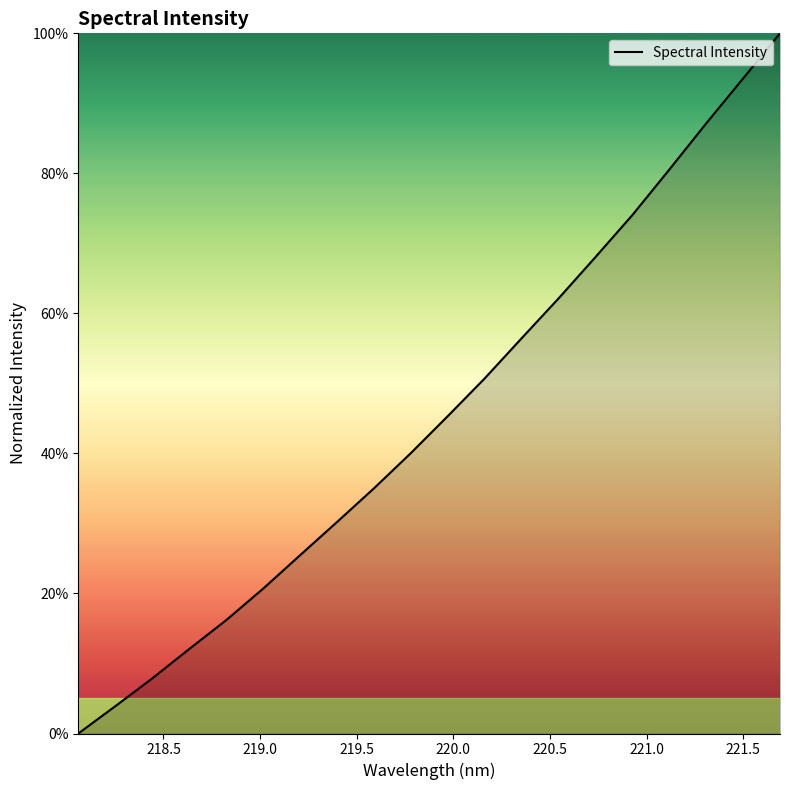

What is the difference between the maximum and minimum values?

100.0